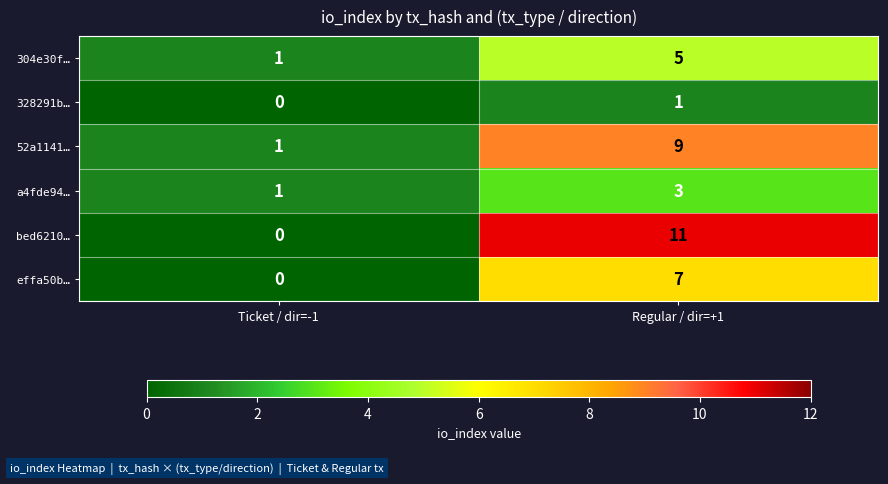

Which series has the widest spread of values?

bed6210…